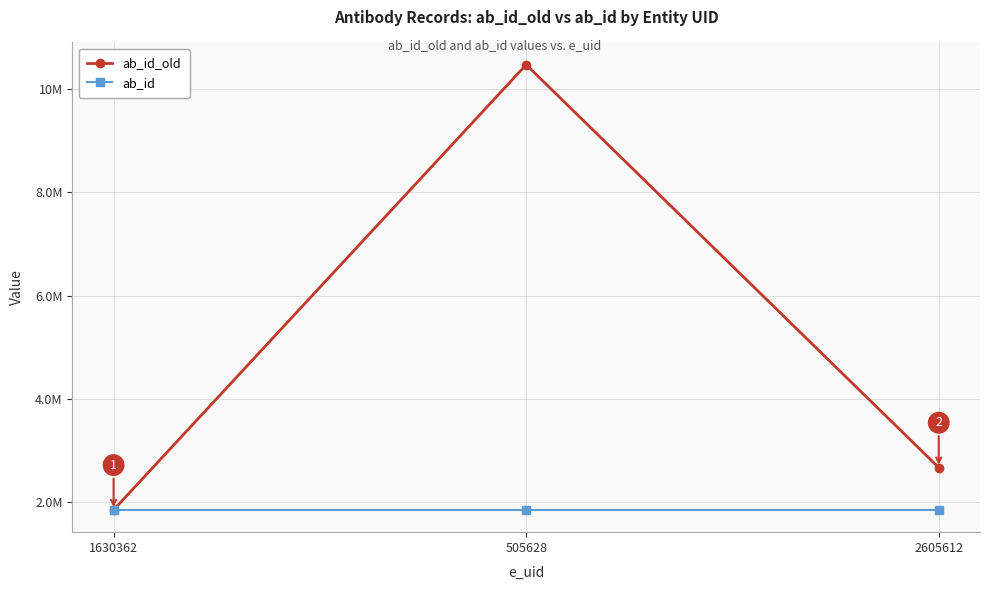

Reading left to right, what are all the values shown in this chart?

ab_id_old: 1630362=1850498	505628=10469186	2605612=2670156
ab_id: 1630362=1850498	505628=1850498	2605612=1850498